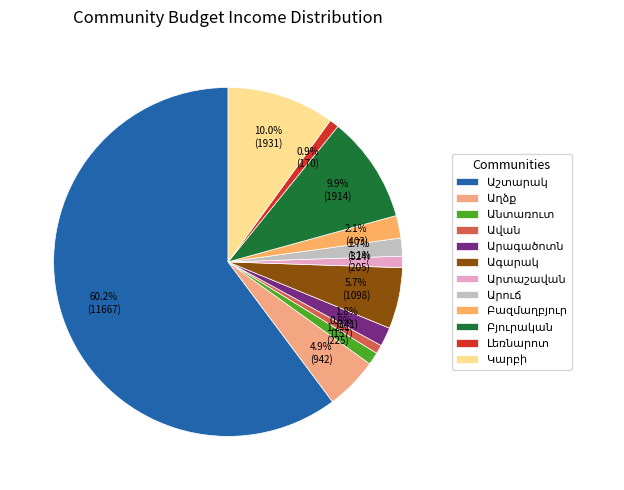

Count the number of slices in the pie.

12